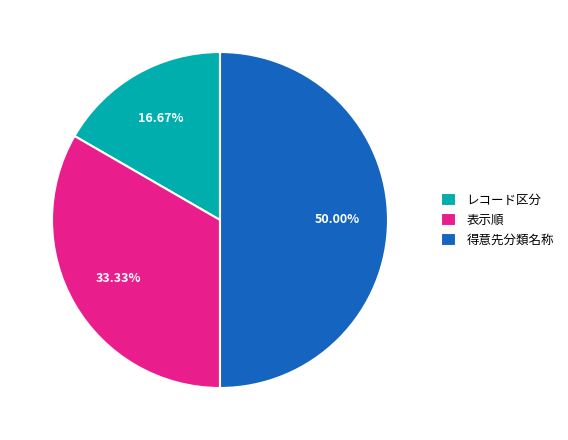

To the nearest percent, what is the difference between the largest and smallest slice percentages?

33%